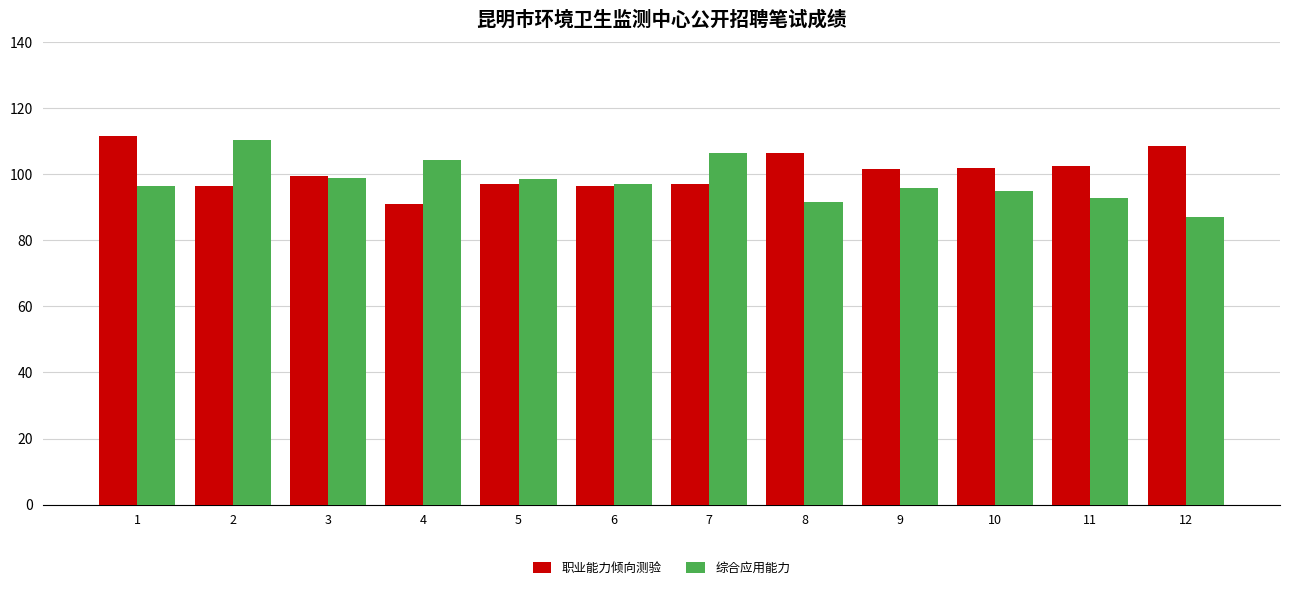

The value of 职业能力倾向测验 at 12 is 108.5. True or false?

True